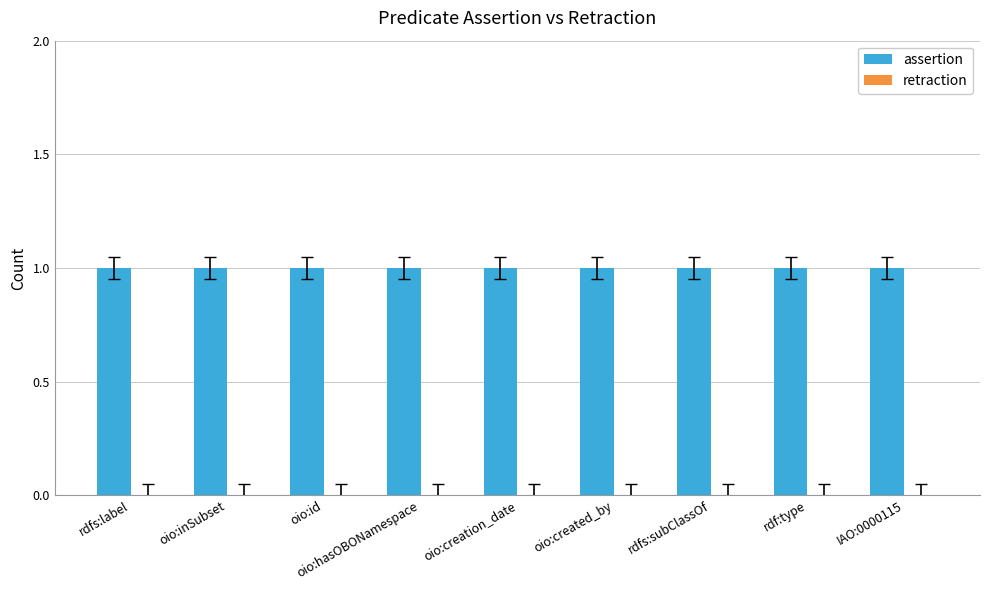

What position from the right is oio:creation_date?

5